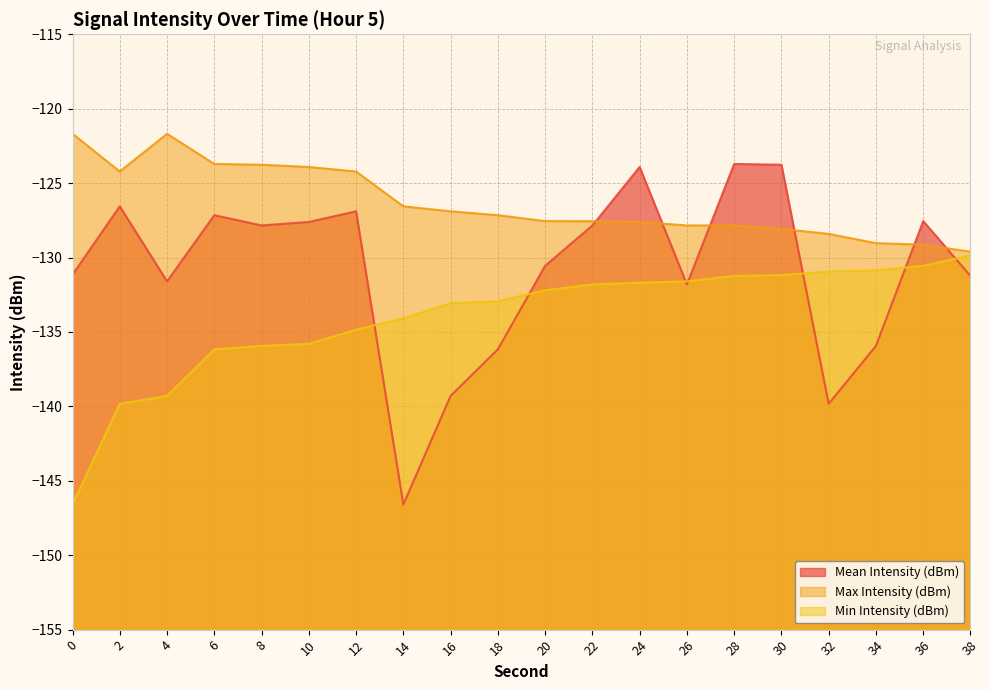

Which series has the largest total across all categories?

Max Intensity (dBm)